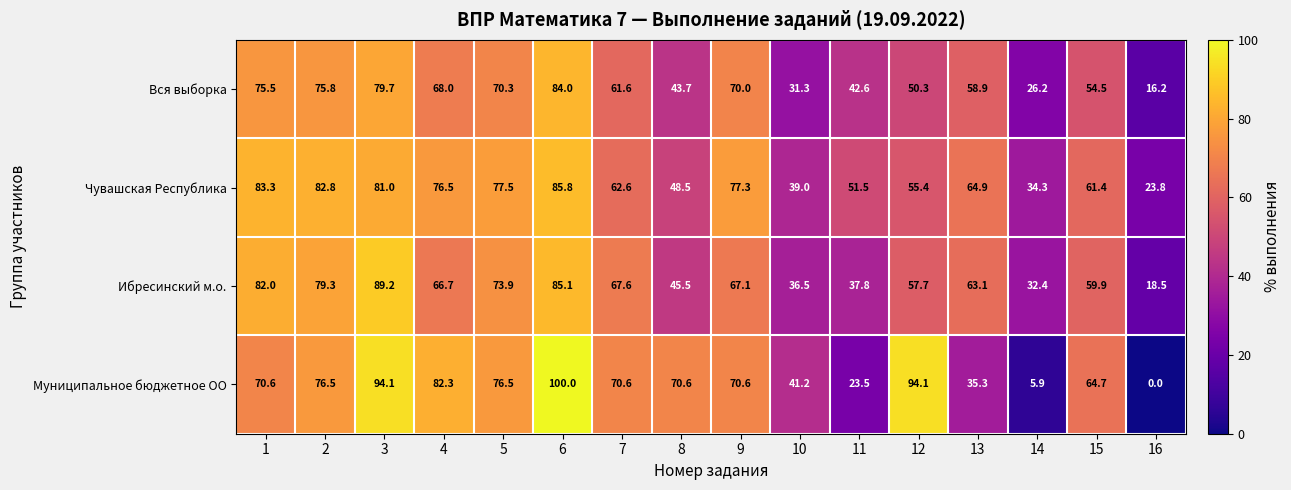

Between 2 and 5, which series saw the biggest shift?

Вся выборка